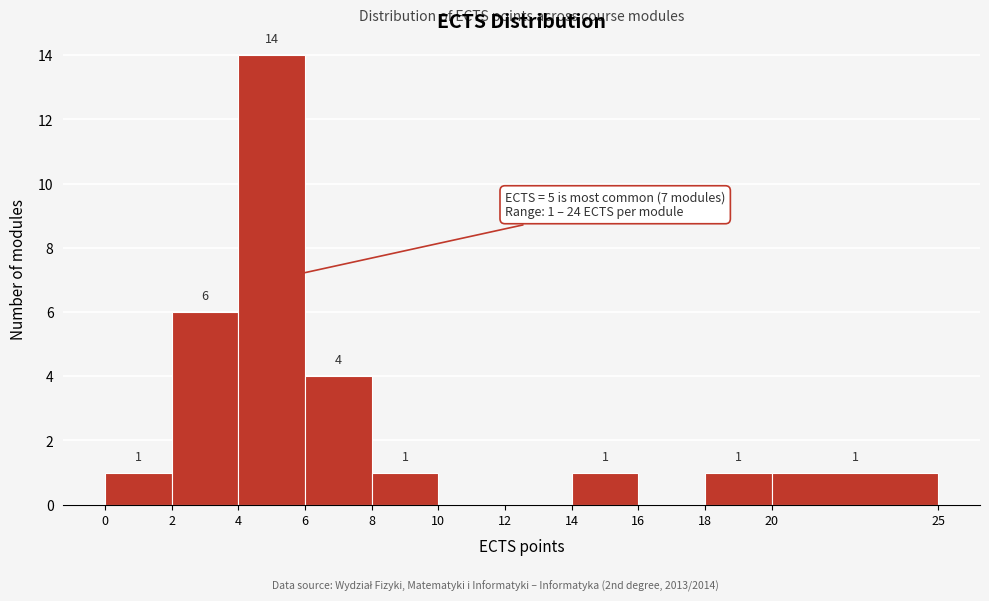

Which range on the x-axis has the tallest bar?

4 to 6